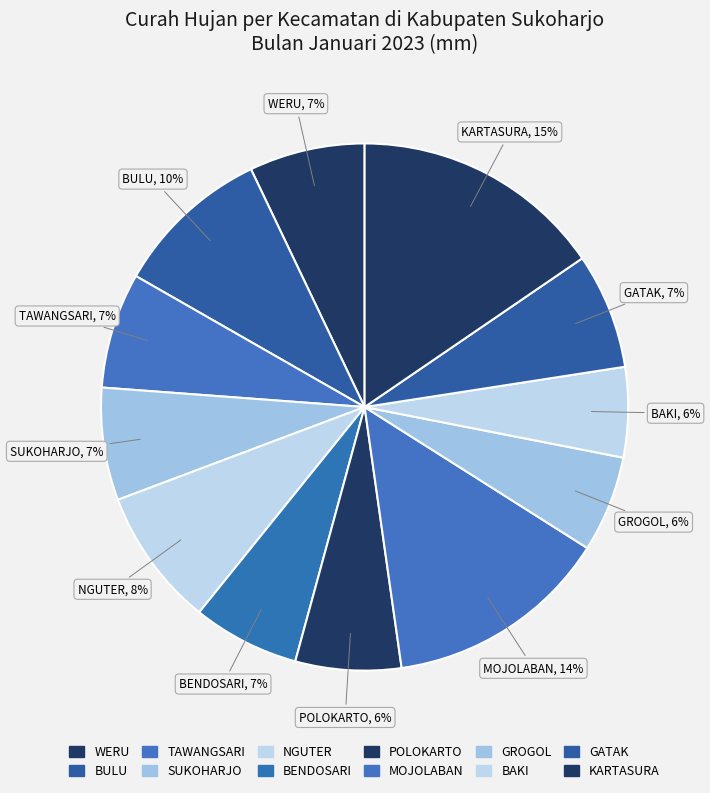

Is it true that NGUTER is 8% of the pie?

True